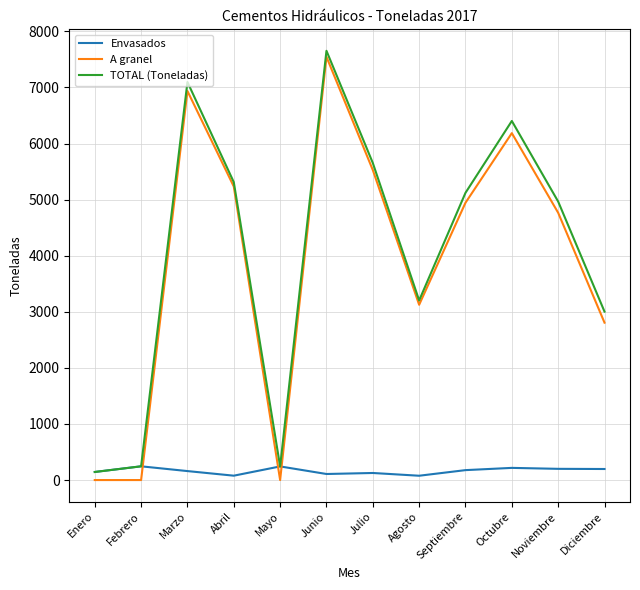

Is this an area chart (filled region under the line)?

No